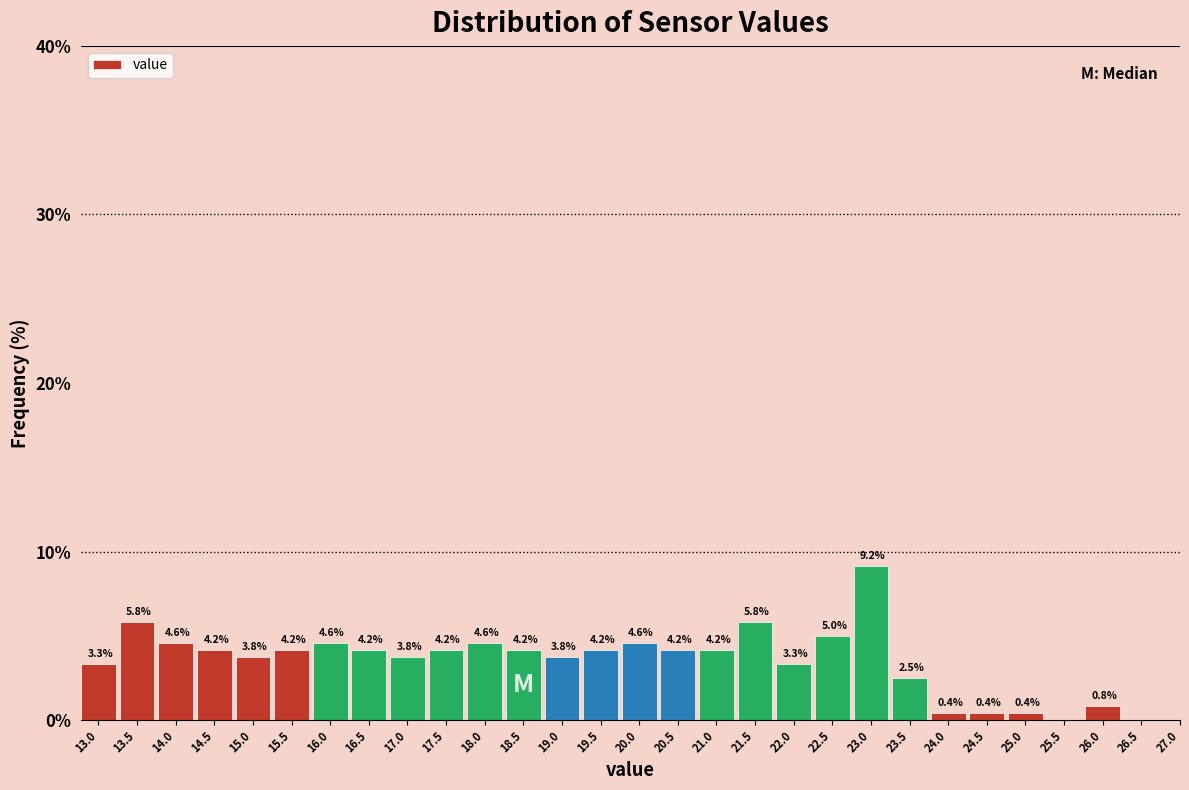

Reading left to right, transcribe all the data shown in this chart.

13.0=3.3	13.5=5.8	14.0=4.6	14.5=4.2	15.0=3.8	15.5=4.2	16.0=4.6	16.5=4.2	17.0=3.8	17.5=4.2	18.0=4.6	18.5=4.2	19.0=3.8	19.5=4.2	20.0=4.6	20.5=4.2	21.0=4.2	21.5=5.8	22.0=3.3	22.5=5.0	23.0=9.2	23.5=2.5	24.0=0.4	24.5=0.4	25.0=0.4	25.5=0.0	26.0=0.8	26.5=0.0